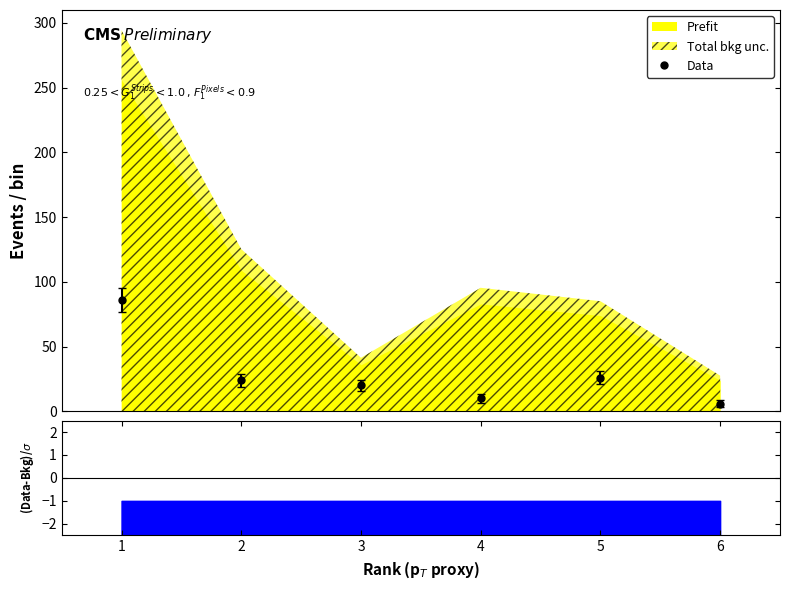

Does the chart have visible grid lines?

No